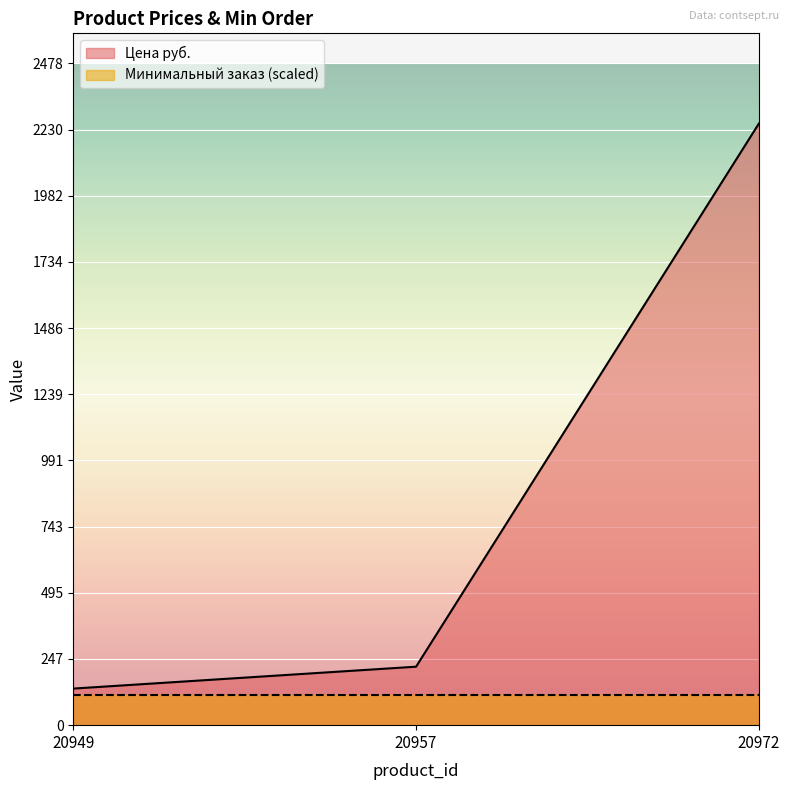

Is it true that the value at 20957 is 219?

True